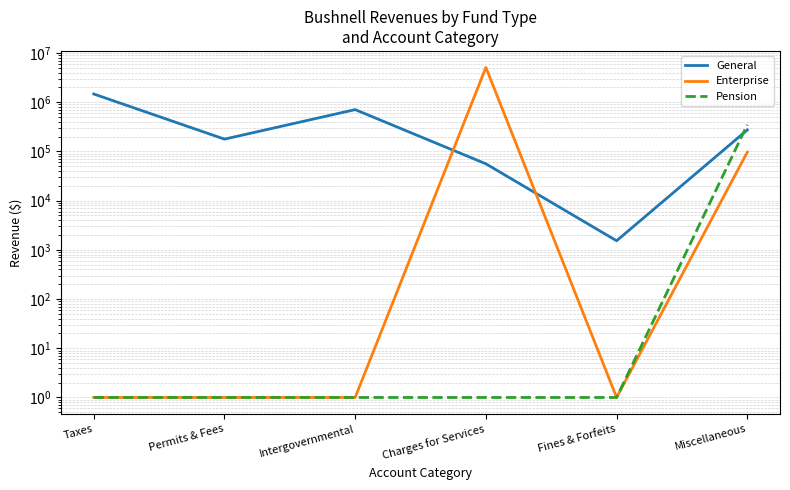

What is the average value of the Pension series?

58226